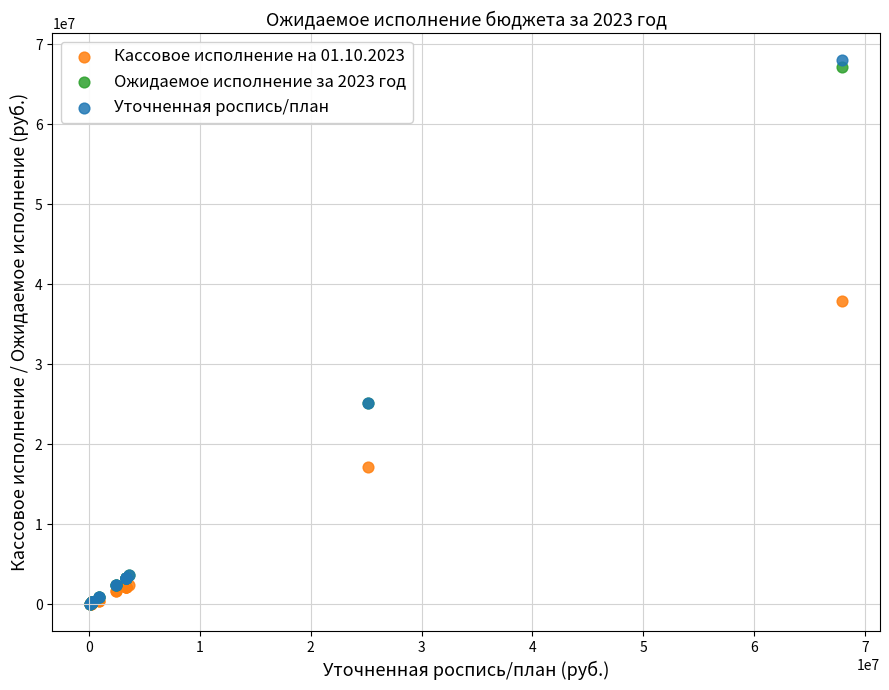

In the Уточненная роспись/план series, what Y value is closest to 34017542?

25124200.0